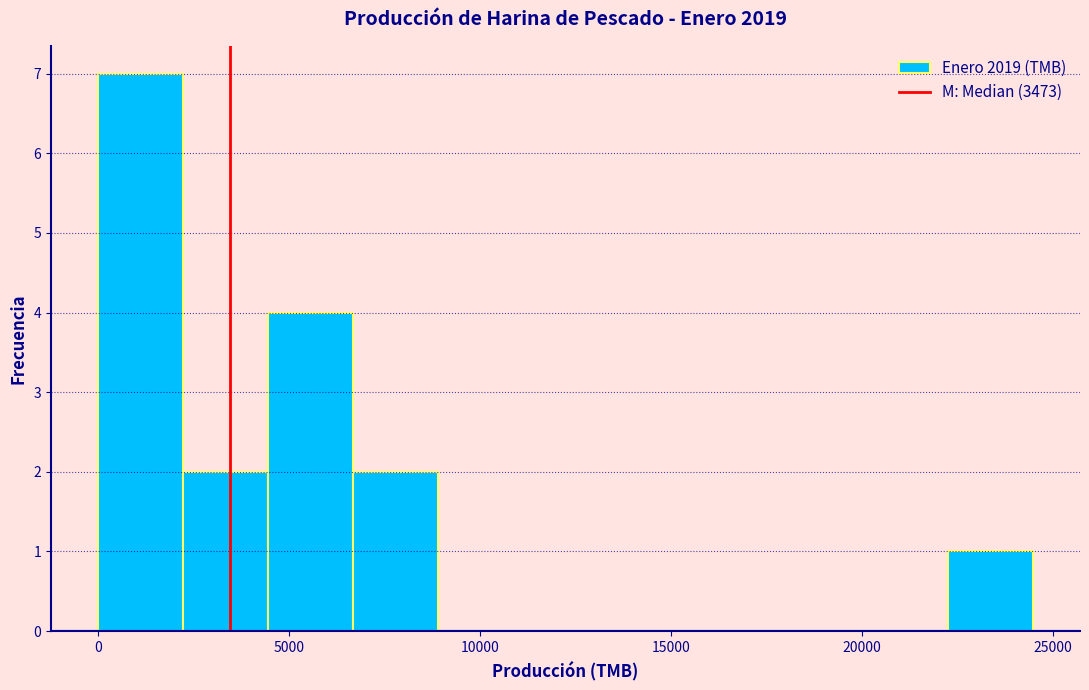

What is the height of the bar covering 22500 to 24500 on the x-axis? Neither the bar edges nor the heights are printed on the chart, so give them approximately, as read against the axes.

1